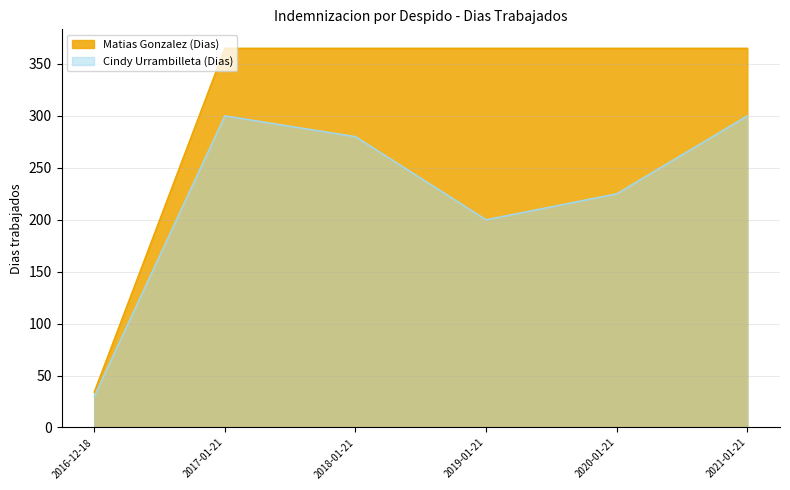

What is the sum of all Matias Gonzalez (Dias) values?

1859